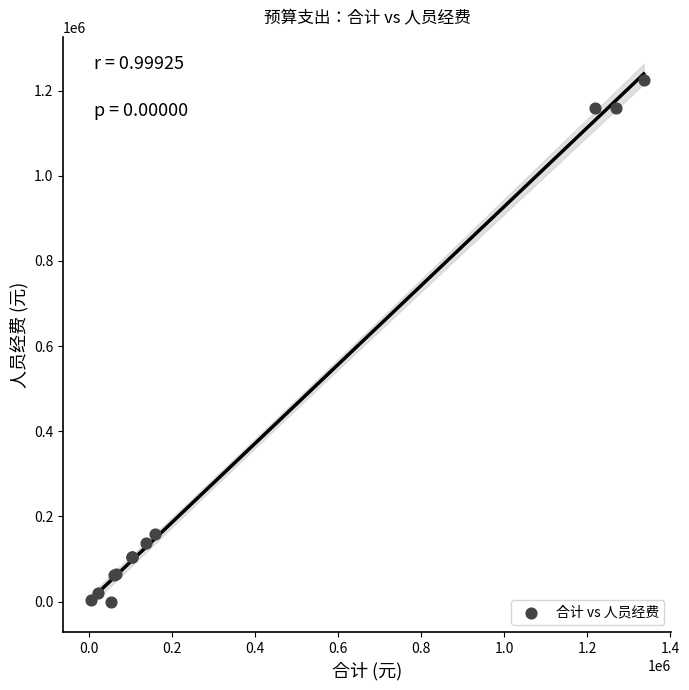

What Y value in the scatter plot is closest to 612962?

159488.6